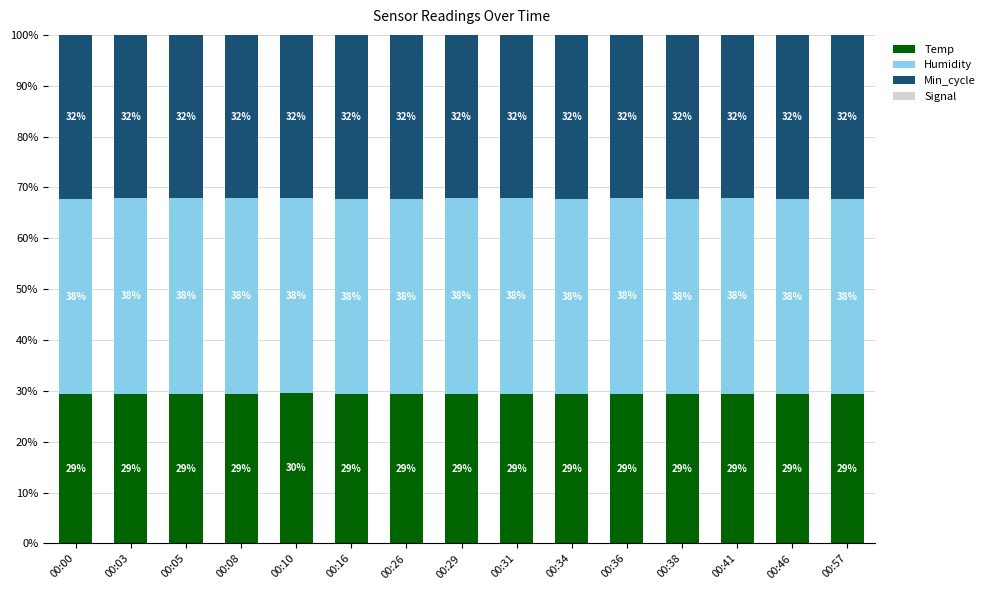

Are the bars grouped side by side (vs. stacked)?

No